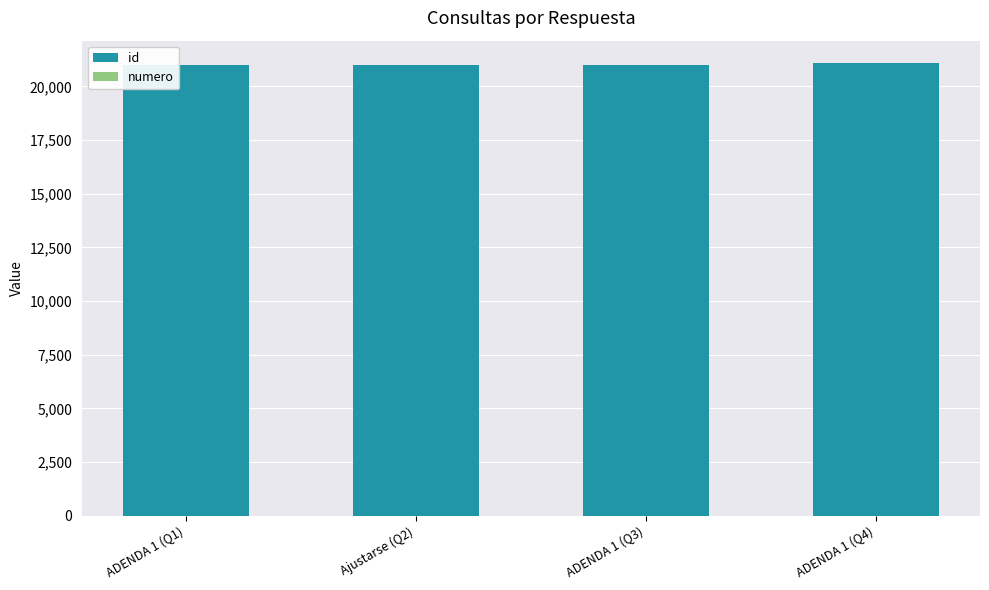

Count the number of categories in the chart.

4